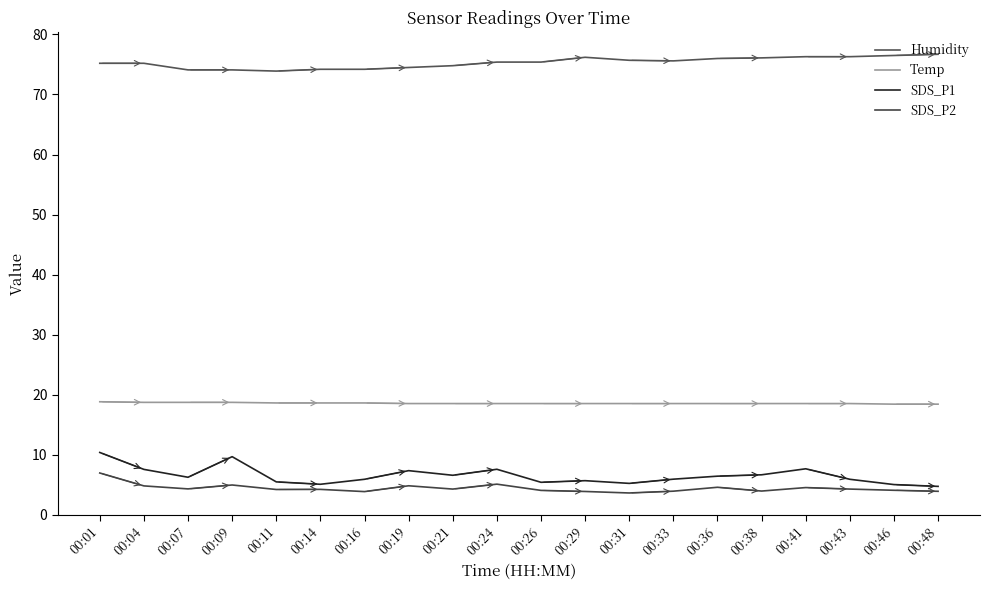

True or false: Humidity and SDS_P1 intersect in this chart.

False